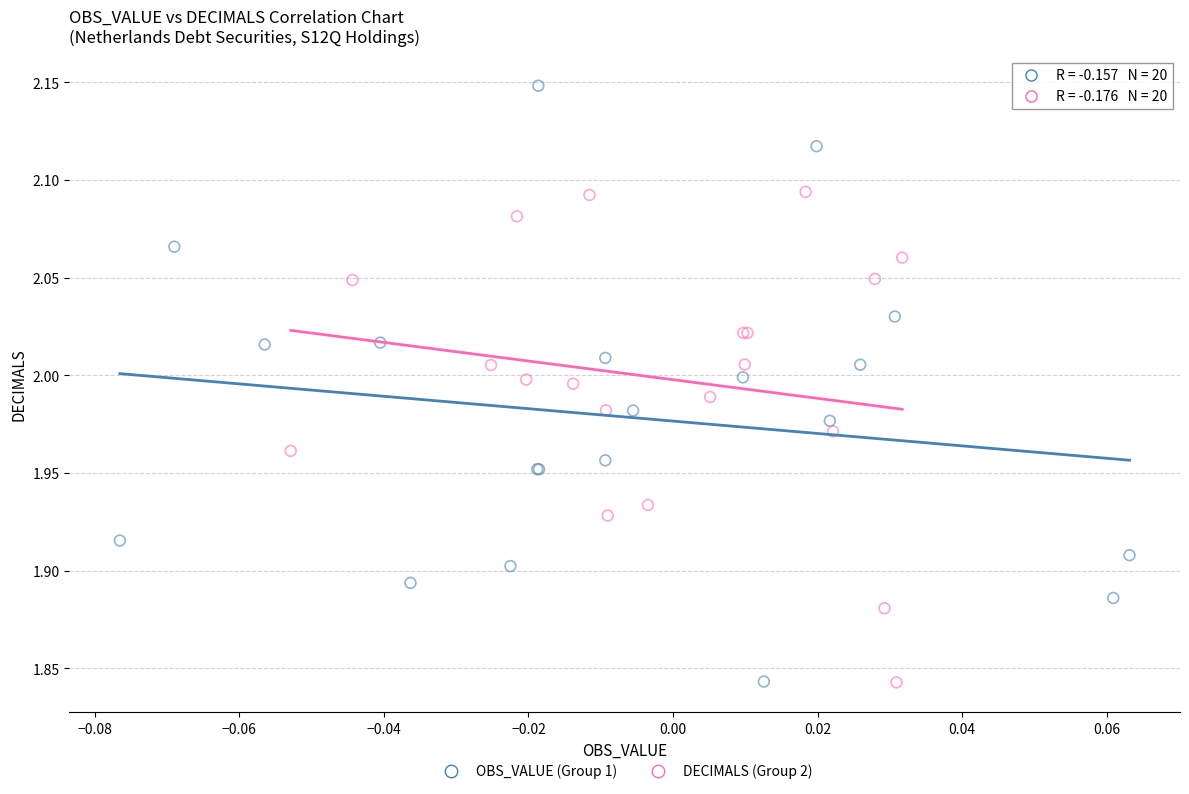

Which series reaches the maximum Y coordinate?

OBS_VALUE (Group 1)